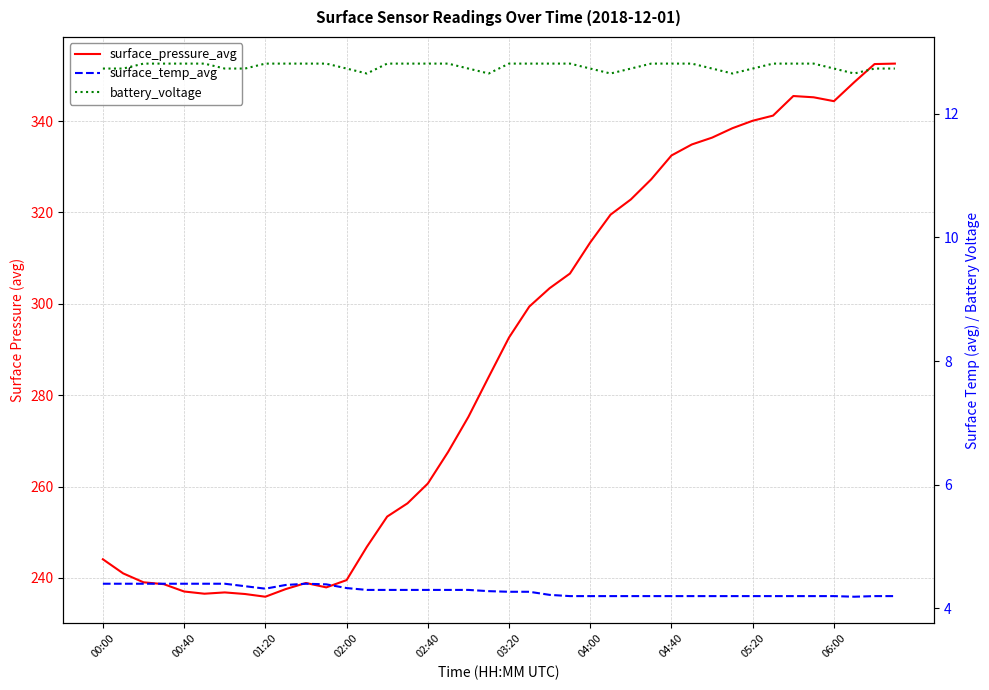

What is the value of the surface_temp_avg point at the 27th from the left?

4.2